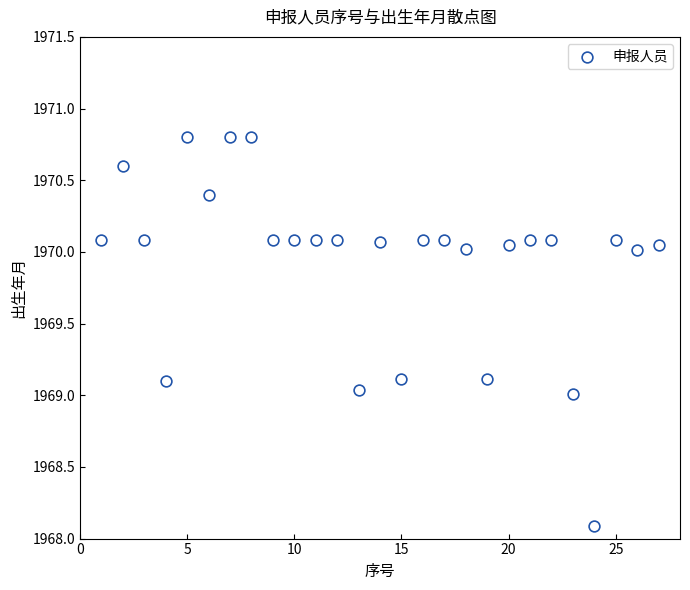

What is the range of X values (max minus min)?

26.0